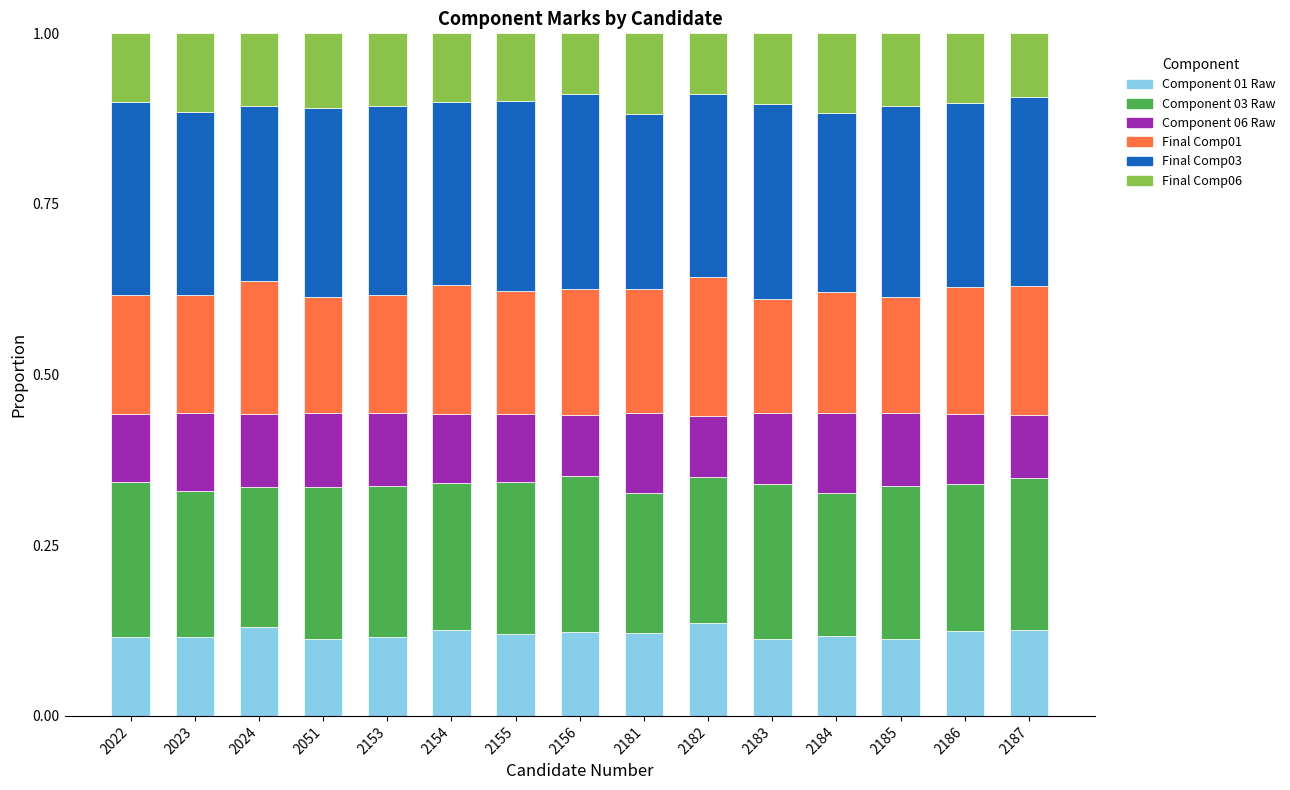

Does the chart contain stacked bars?

Yes